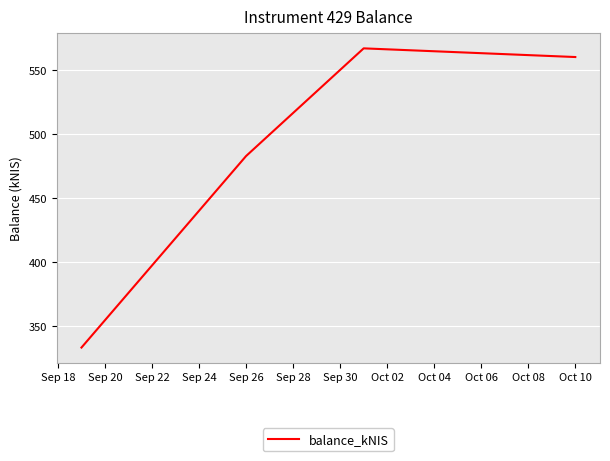

True or false: the data has more than 0 interior local peaks.

True